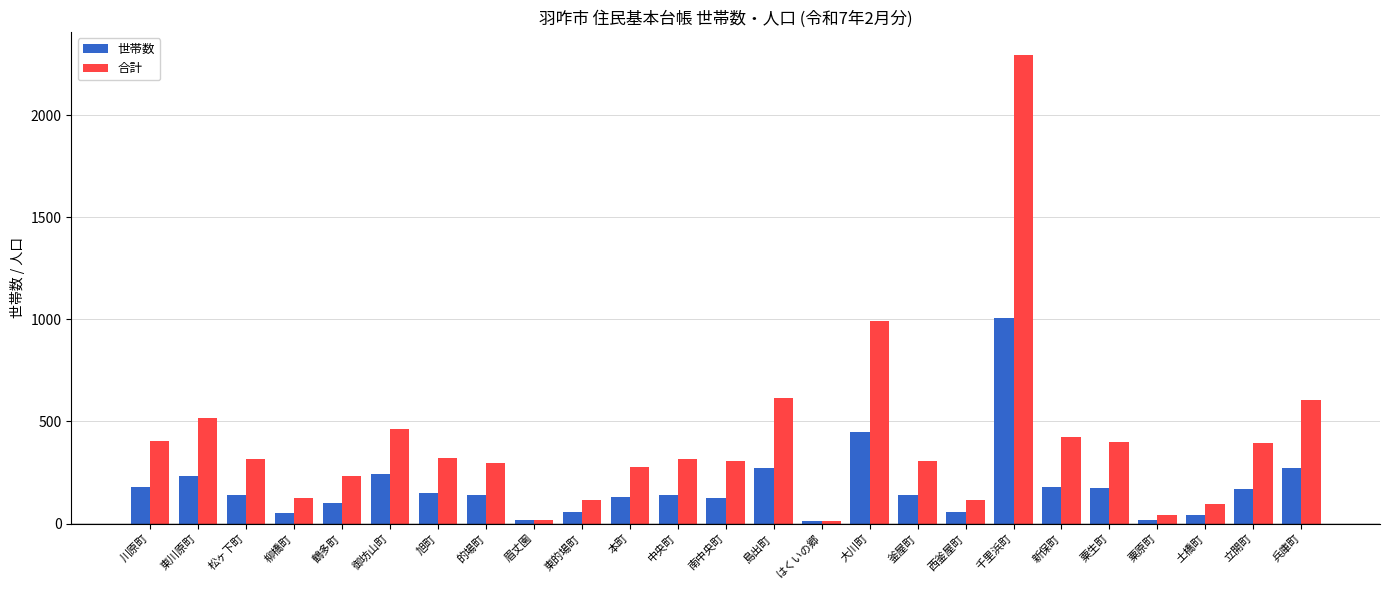

At 土橋町, list the series in order from largest to smallest.

合計, 世帯数